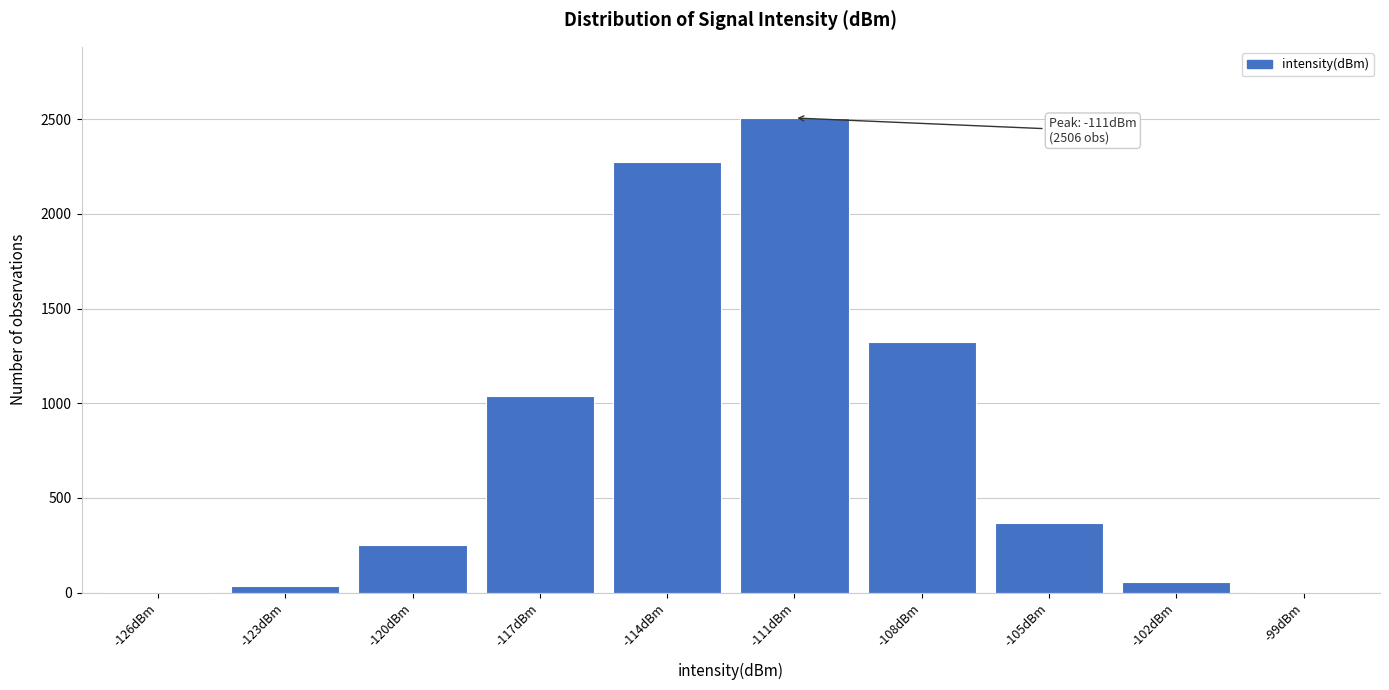

True or false: the data shows 701 at -117dBm.

False